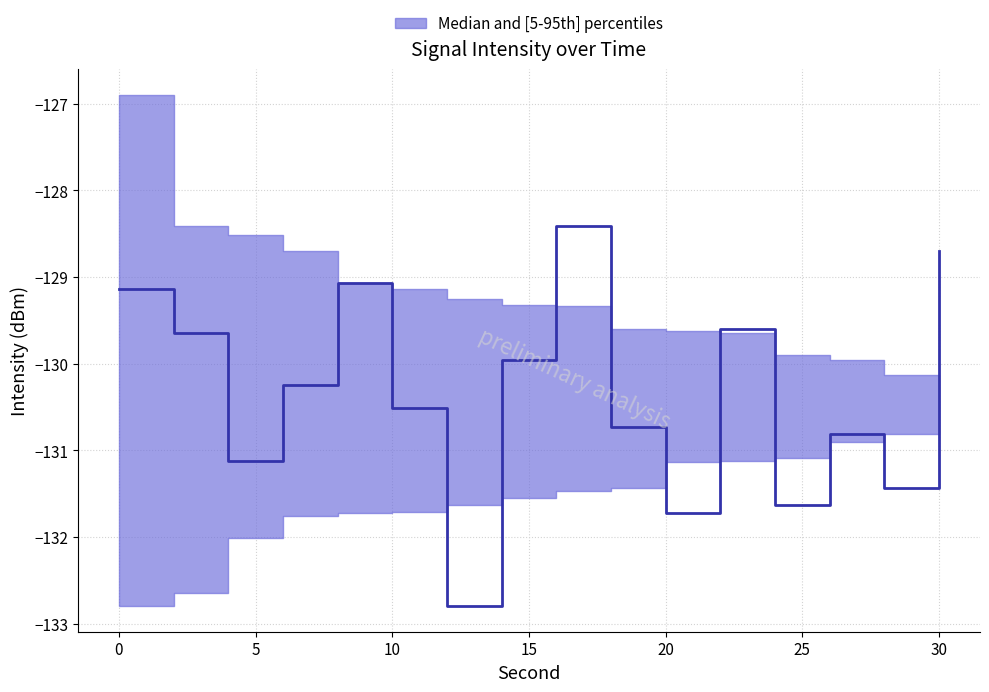

List the labels in order of p5 value, largest first.

30, 28, 26, 24, 22, 20, 18, 16, 14, 12, 10, 8, 6, 4, 2, 0